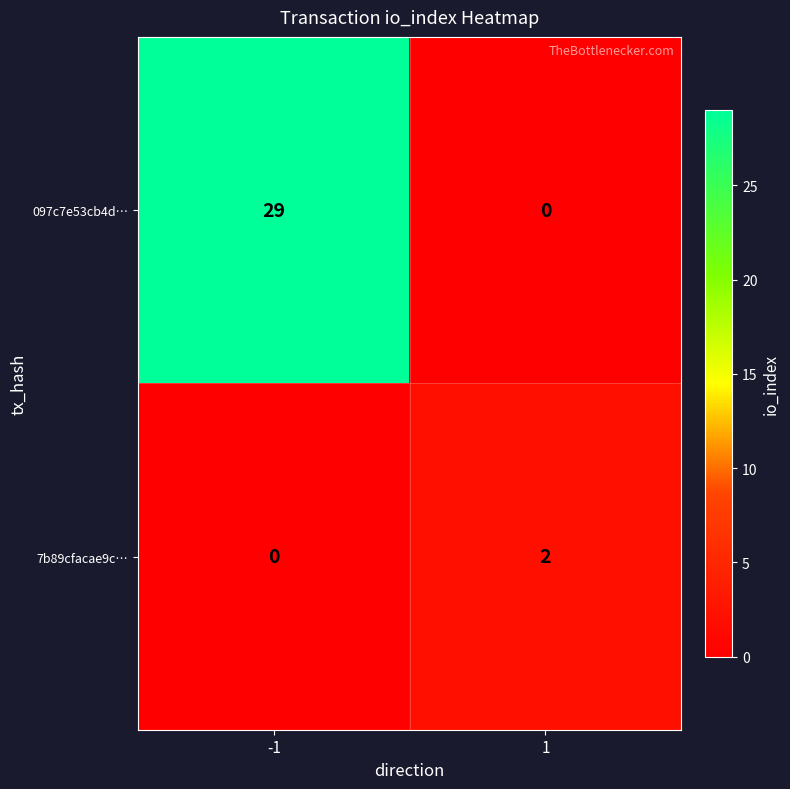

What is the maximum value shown in the chart?

29